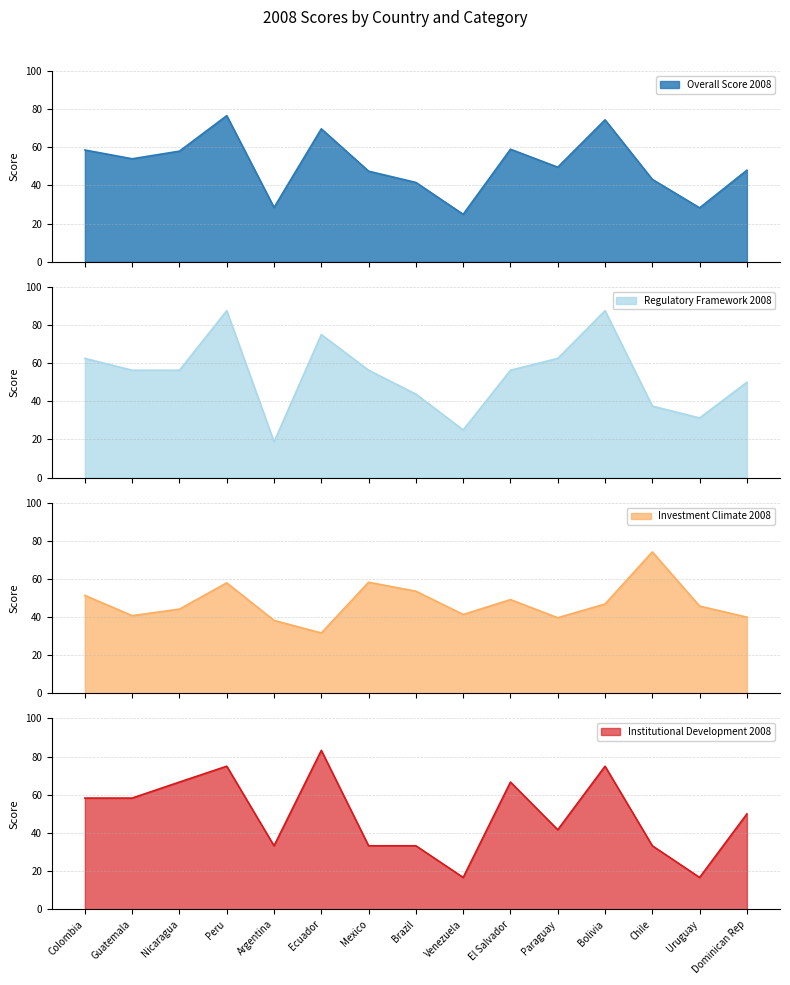

Which series has the largest range (max minus min)?

Regulatory Framework 2008